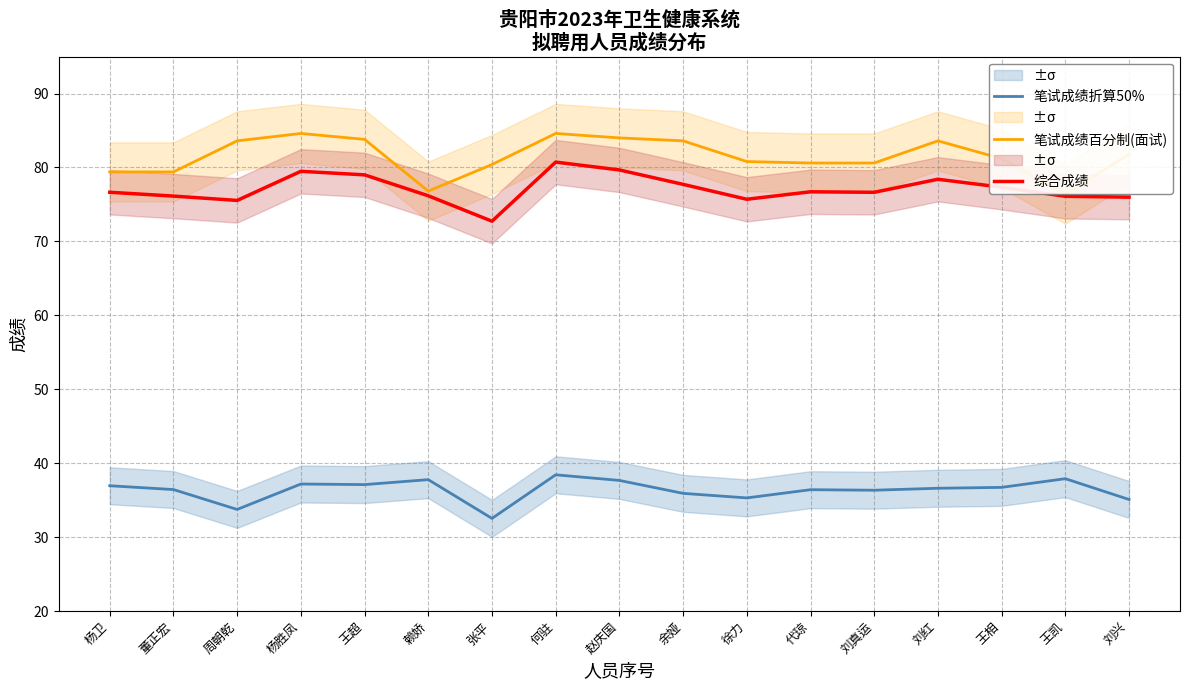

Reading right to left, transcribe all the data shown in this chart.

笔试成绩折算50%: 刘兴=35.1	王凯=37.9	王相=36.7	刘红=36.6	刘真运=36.3	代琼=36.4	徐力=35.3	余娅=35.9	赵庆国=37.7	何驻=38.4	张平=32.5	赖娇=37.8	王超=37.1	杨胜凤=37.2	周朝乾=33.7	董正宏=36.4	杨卫=36.9
笔试成绩百分制(面试): 刘兴=81.8	王凯=76.4	王相=81.2	刘红=83.6	刘真运=80.6	代琼=80.6	徐力=80.8	余娅=83.6	赵庆国=84.0	何驻=84.6	张平=80.4	赖娇=76.8	王超=83.8	杨胜凤=84.6	周朝乾=83.6	董正宏=79.4	杨卫=79.4
综合成绩: 刘兴=76.0	王凯=76.1	王相=77.3	刘红=78.4	刘真运=76.6	代琼=76.7	徐力=75.7	余娅=77.7	赵庆国=79.7	何驻=80.7	张平=72.7	赖娇=76.2	王超=79.0	杨胜凤=79.5	周朝乾=75.5	董正宏=76.1	杨卫=76.6